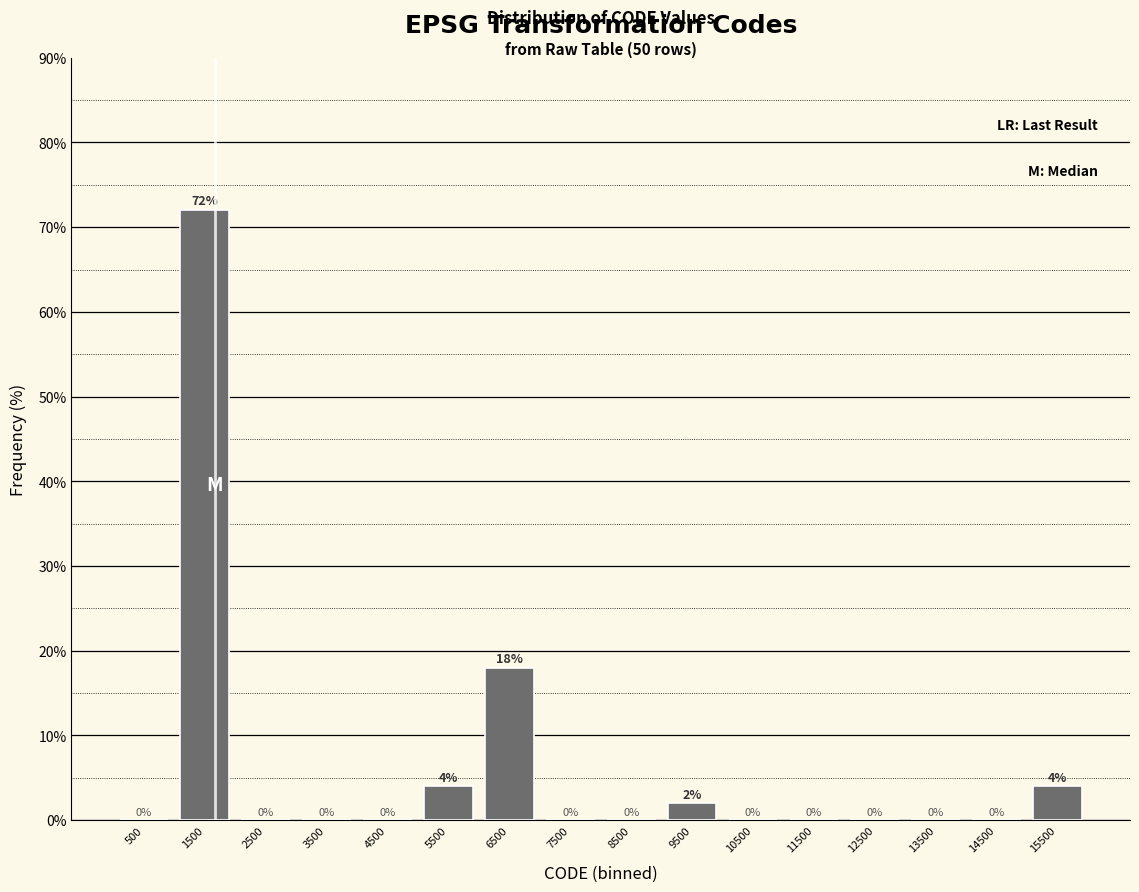

What is the height of the bar covering 15000 to 16000 on the x-axis?

4